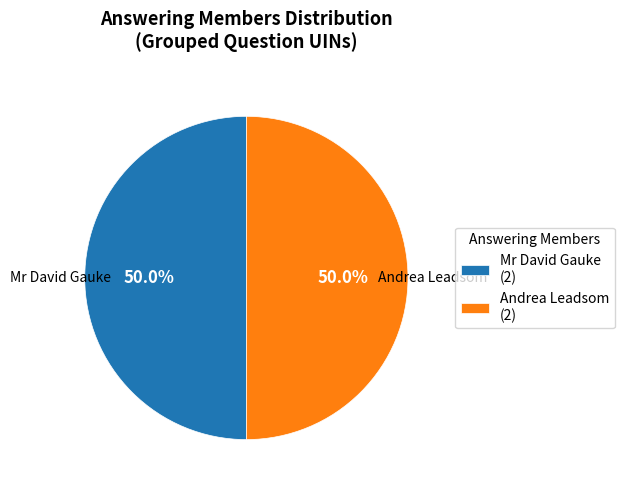

True or false: Mr David Gauke accounts for 50% of the total.

True